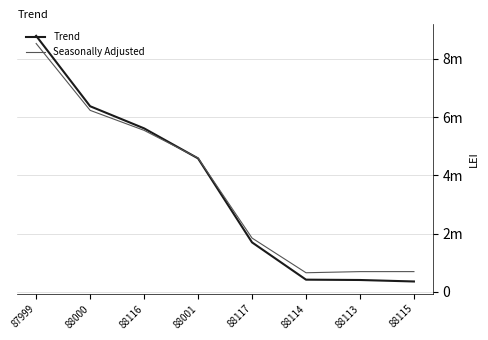

Which series changed the most between 88116 and 88114?

Trend